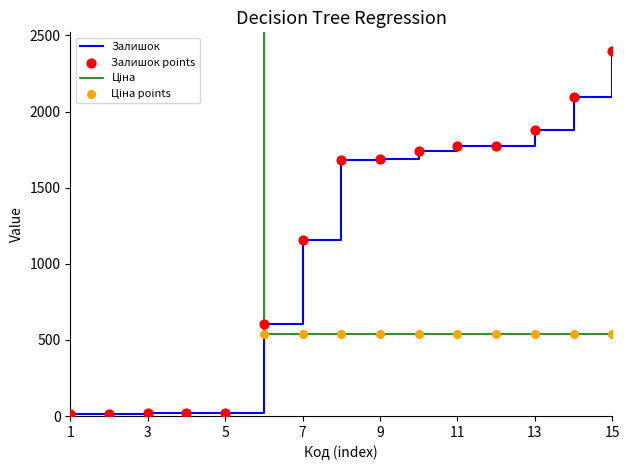

The value of Залишок at 13 is 1880. True or false?

True